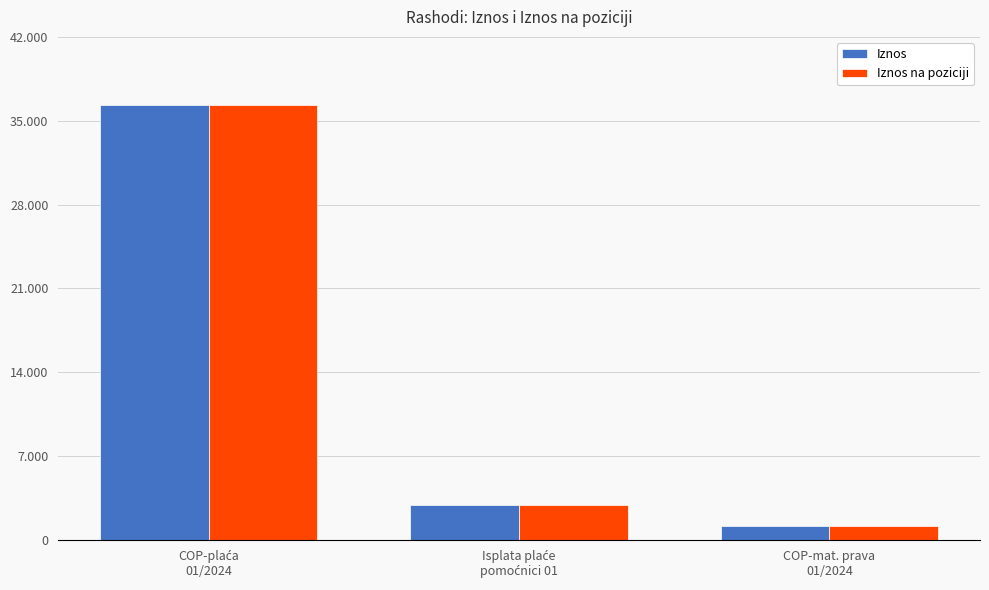

What is the highest value of the Iznos na poziciji series?

36354.1